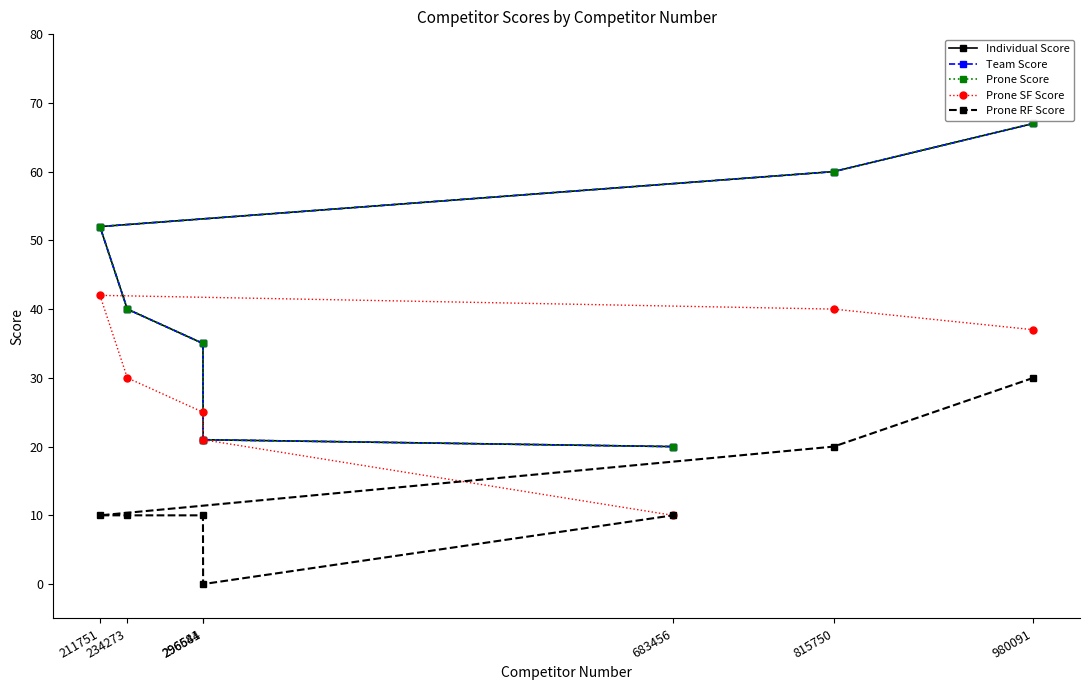

True or false: Prone RF Score and Individual Score intersect in this chart.

False